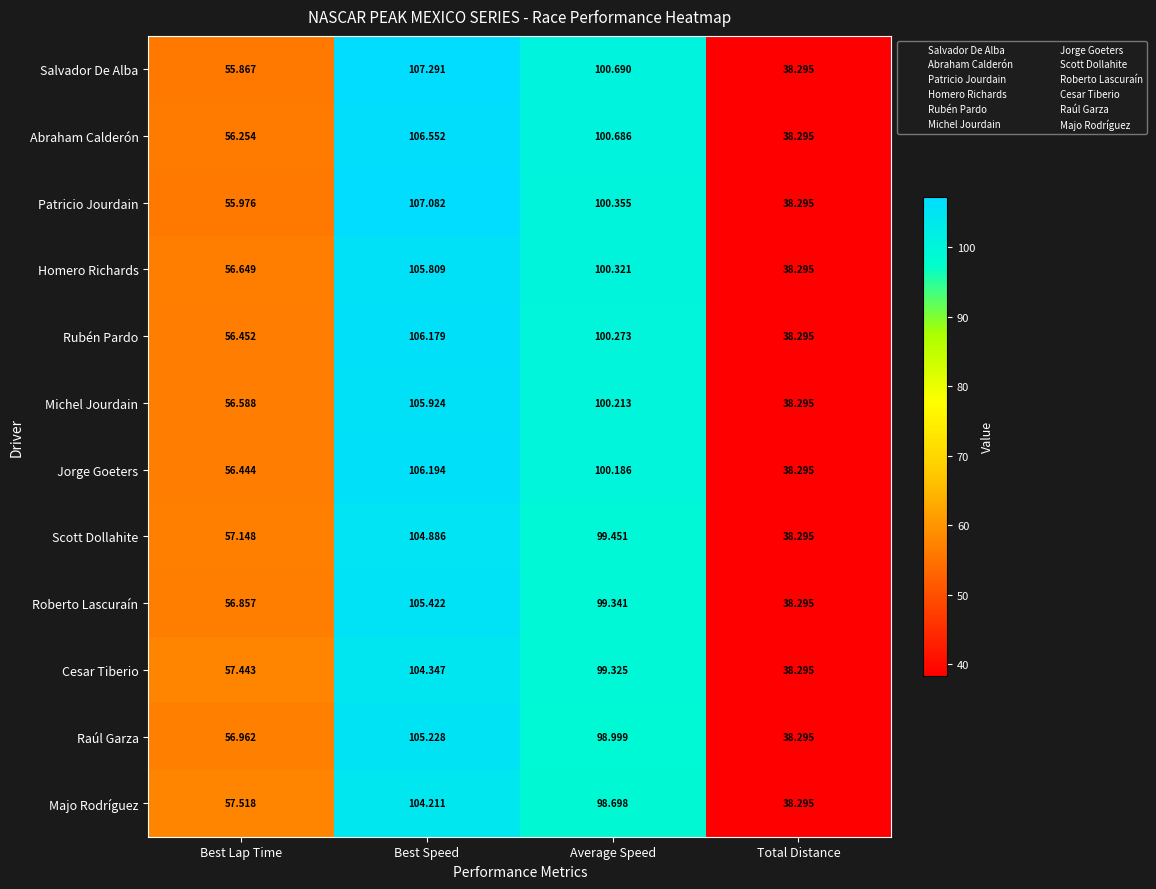

Between Best Lap Time and Average Speed, which series saw the biggest shift?

Salvador De Alba